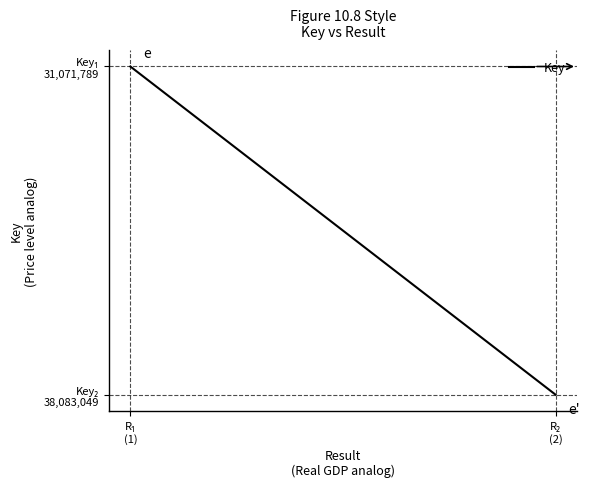

Rank the categories by value from lowest to highest.

R₂
(2), R₁
(1)